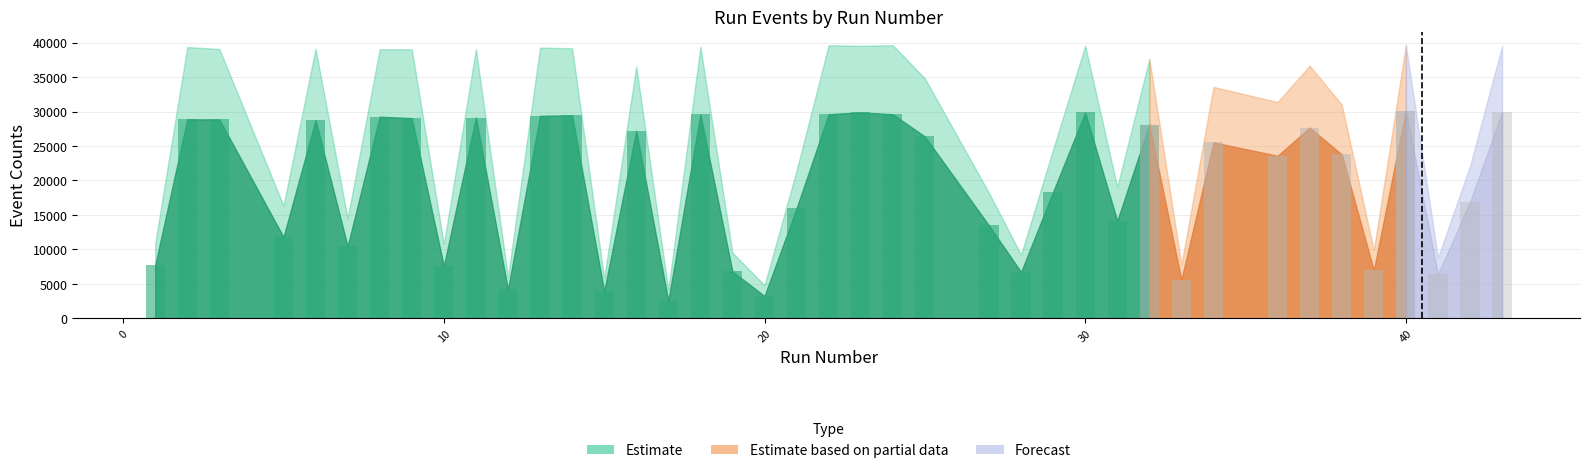

How many groups of bars are there?

40